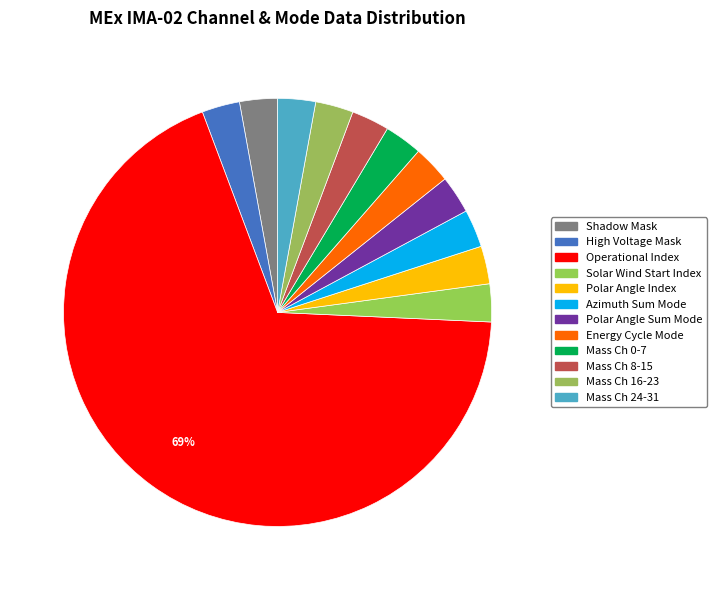

How many segments does this pie chart have?

12